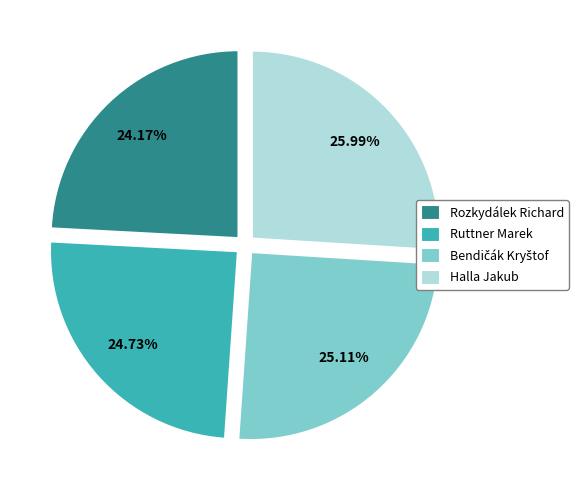

To the nearest percent, what percentage of the pie is Halla Jakub?

26%